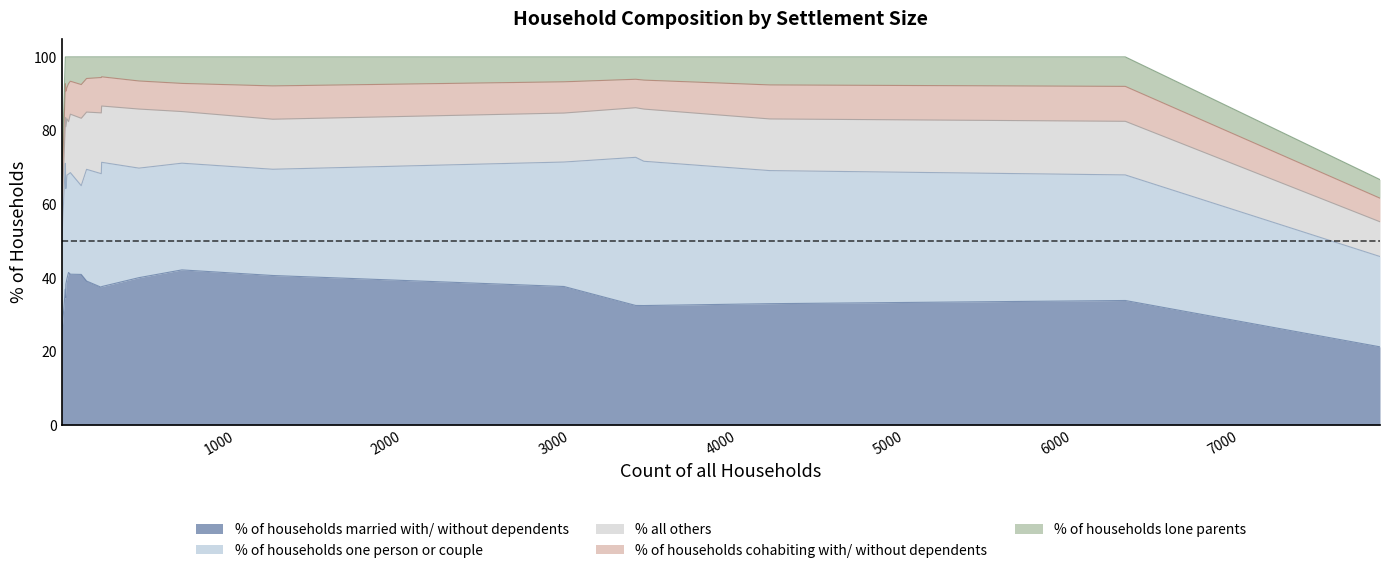

What are all the series names shown in the legend?

% of households married with/ without dependents, % of households one person or couple, % all others, % of households cohabiting with/ without dependents, % of households lone parents